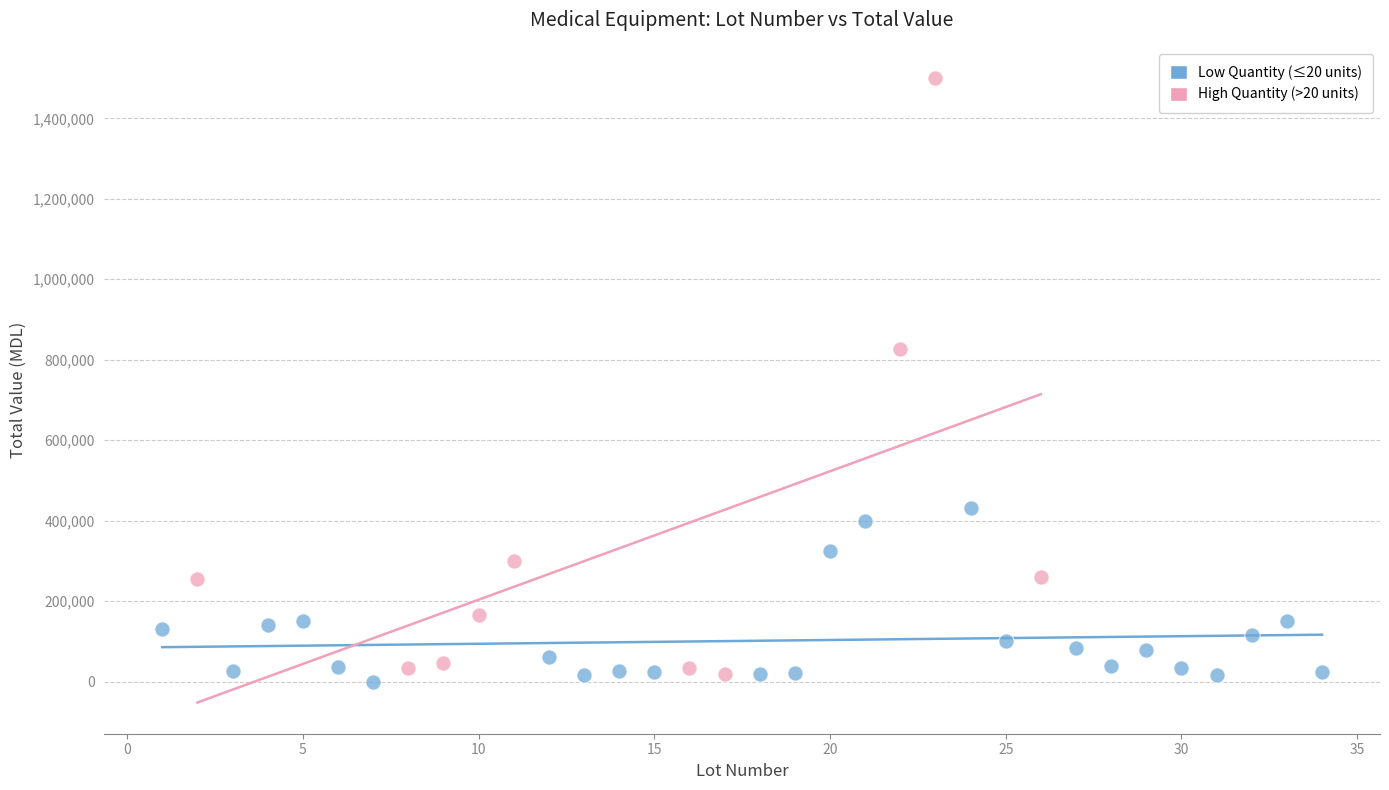

Which series has the largest Y range (max minus min)?

High Quantity (>20 units)